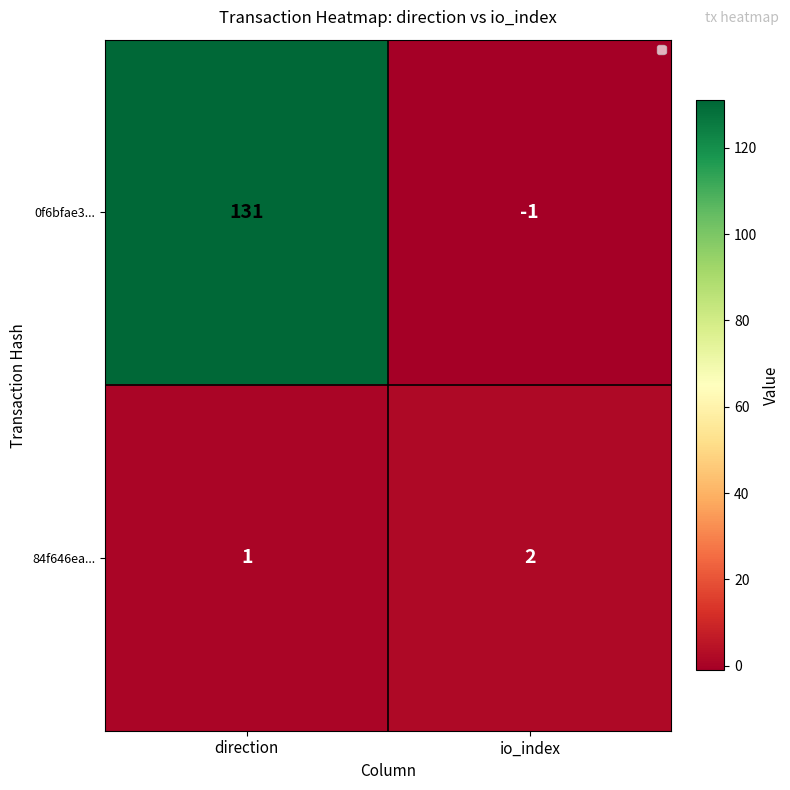

What is the spread (max minus min) of values at direction?

130